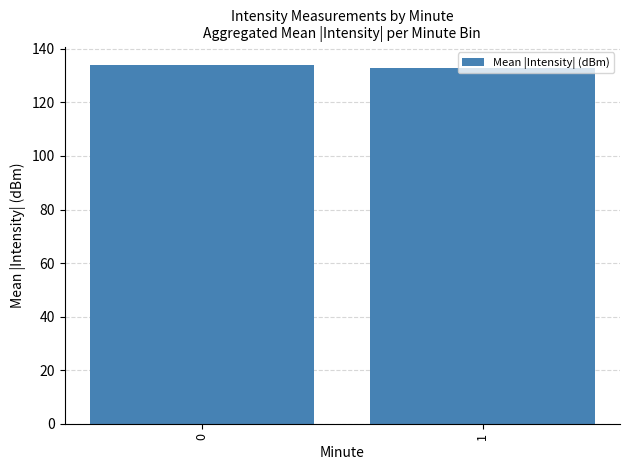

What is the average value?

133.5